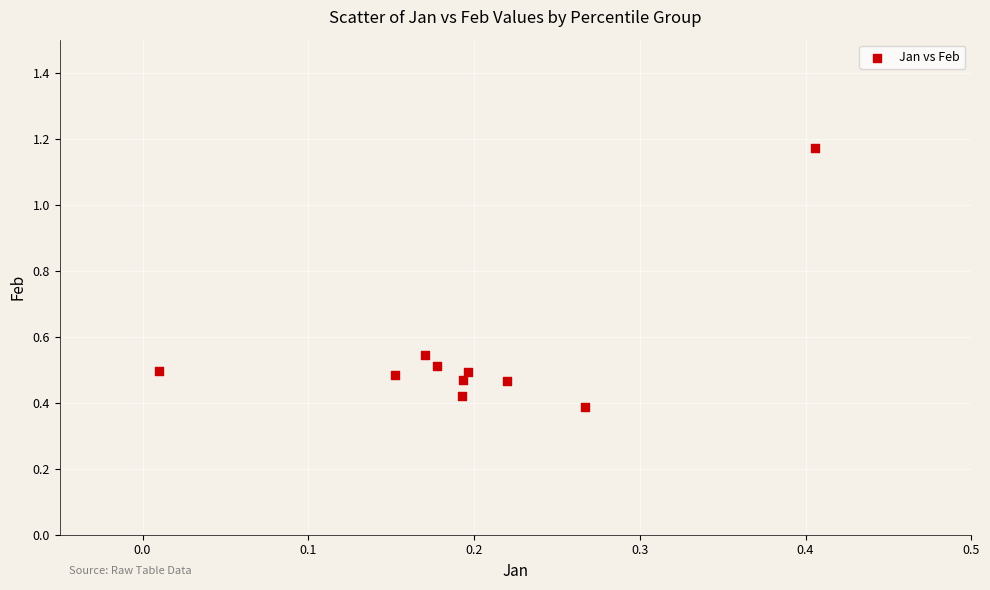

What is the range of Y values (max minus min)?

0.8